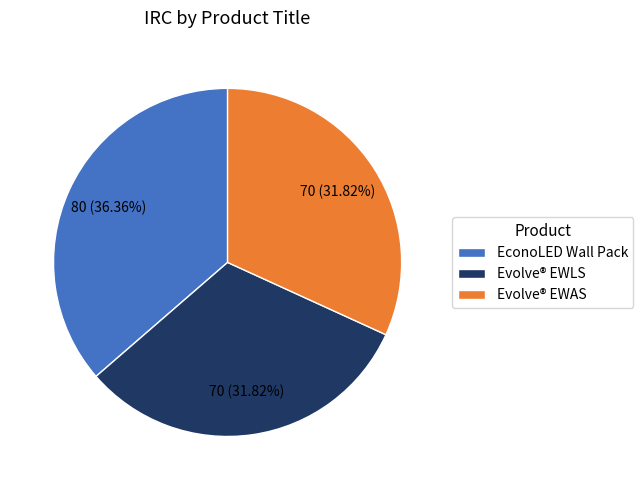

To the nearest percent, what is the difference between the EconoLED Wall Pack and Evolve® EWLS slice percentages?

5%